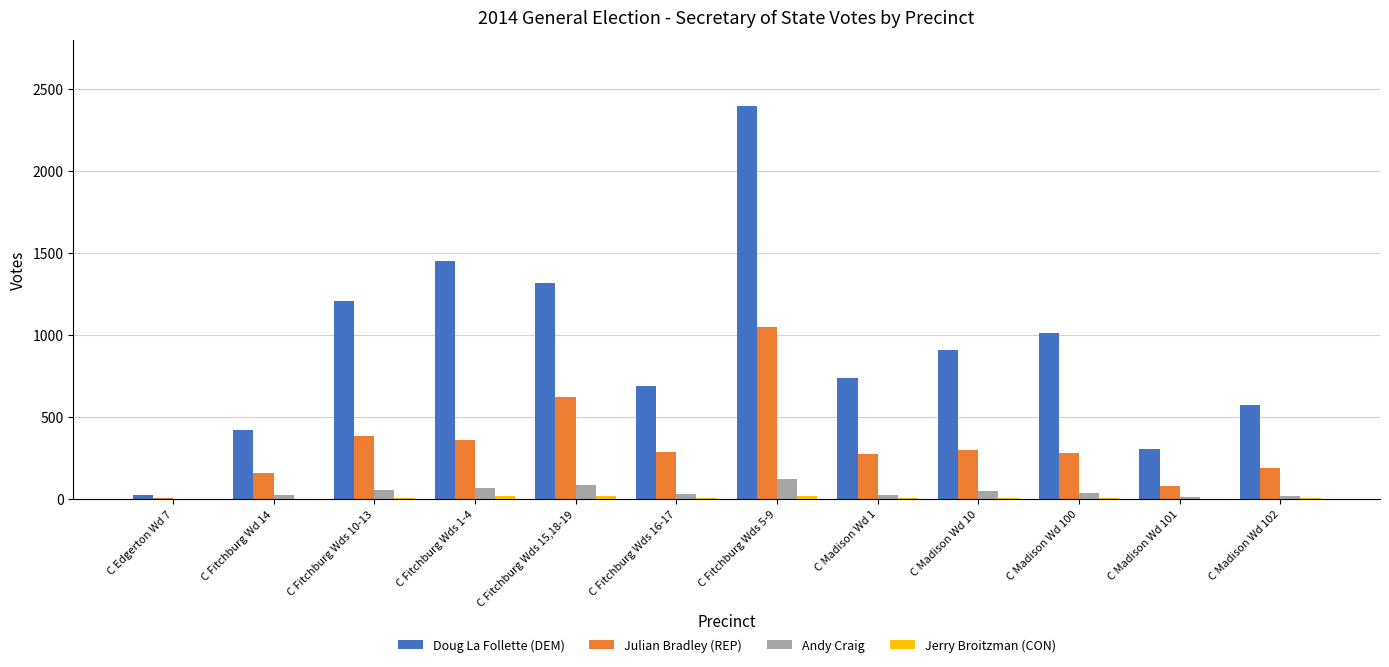

Which category has the highest value in the Julian Bradley (REP) series?

C Fitchburg Wds 5-9